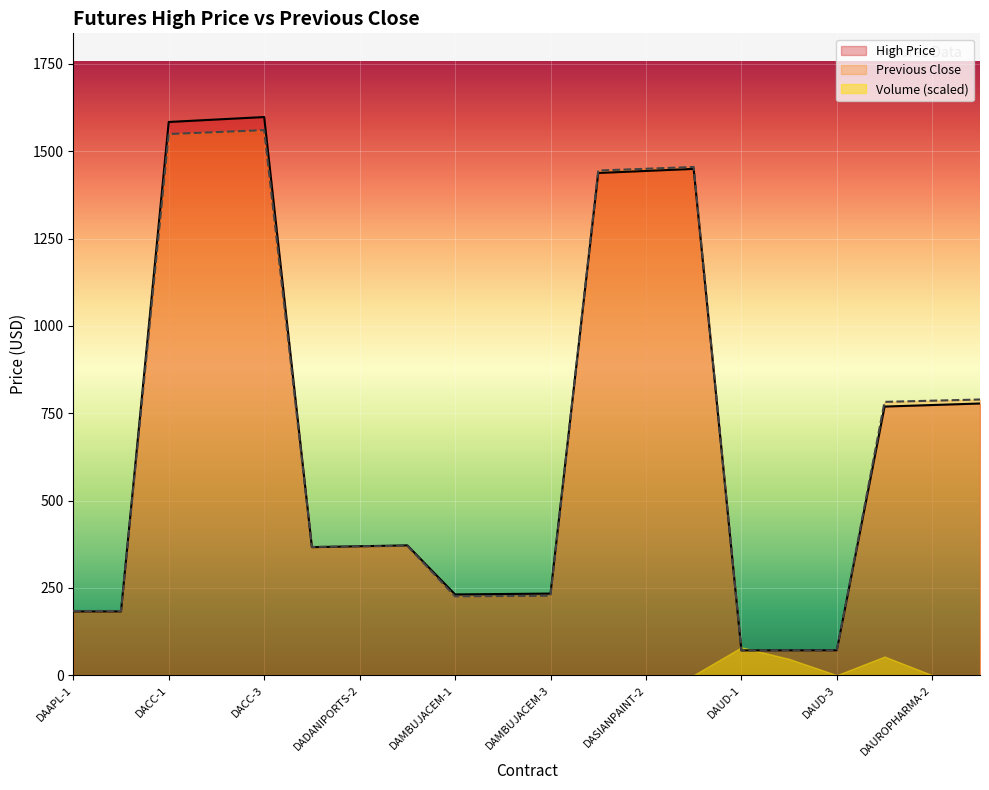

Reading left to right, list all the values displayed in this chart.

High Price: DAAPL-1=182.5	DAAPL-2=182.5	DACC-1=1584.0	DACC-2=1591.0	DACC-3=1598.0	DADANIPORTS-1=366.5	DADANIPORTS-2=369.1	DADANIPORTS-3=371.6	DAMBUJACEM-1=231.1	DAMBUJACEM-2=232.3	DAMBUJACEM-3=233.6	DASIANPAINT-1=1437.9	DASIANPAINT-2=1443.8	DASIANPAINT-3=1449.6	DAUD-1=70.9	DAUD-2=71.0	DAUD-3=71.2	DAUROPHARMA-1=769.0	DAUROPHARMA-2=773.5	DAUROPHARMA-3=777.9
Previous Close: DAAPL-1=183.9	DAAPL-2=183.9	DACC-1=1549.5	DACC-2=1555.0	DACC-3=1560.5	DADANIPORTS-1=367.2	DADANIPORTS-2=368.7	DADANIPORTS-3=370.2	DAMBUJACEM-1=225.6	DAMBUJACEM-2=226.4	DAMBUJACEM-3=227.3	DASIANPAINT-1=1444.9	DASIANPAINT-2=1450.0	DASIANPAINT-3=1455.1	DAUD-1=70.7	DAUD-2=70.8	DAUD-3=70.9	DAUROPHARMA-1=782.5	DAUROPHARMA-2=785.9	DAUROPHARMA-3=789.3